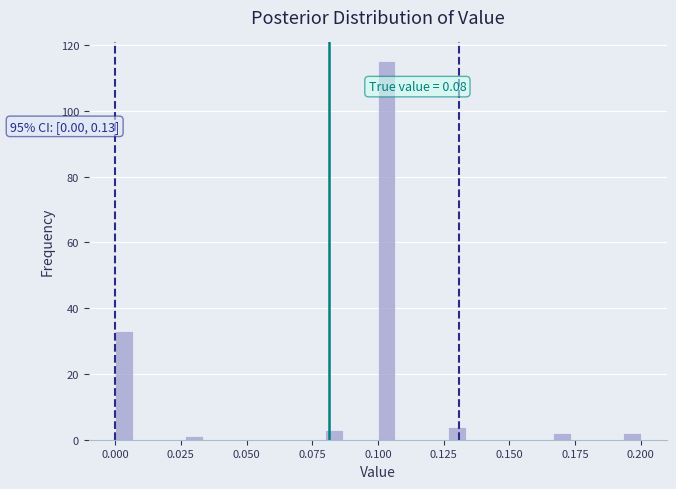

Read against the x-axis, roughly where is the centre of the tallest bar?

0.105